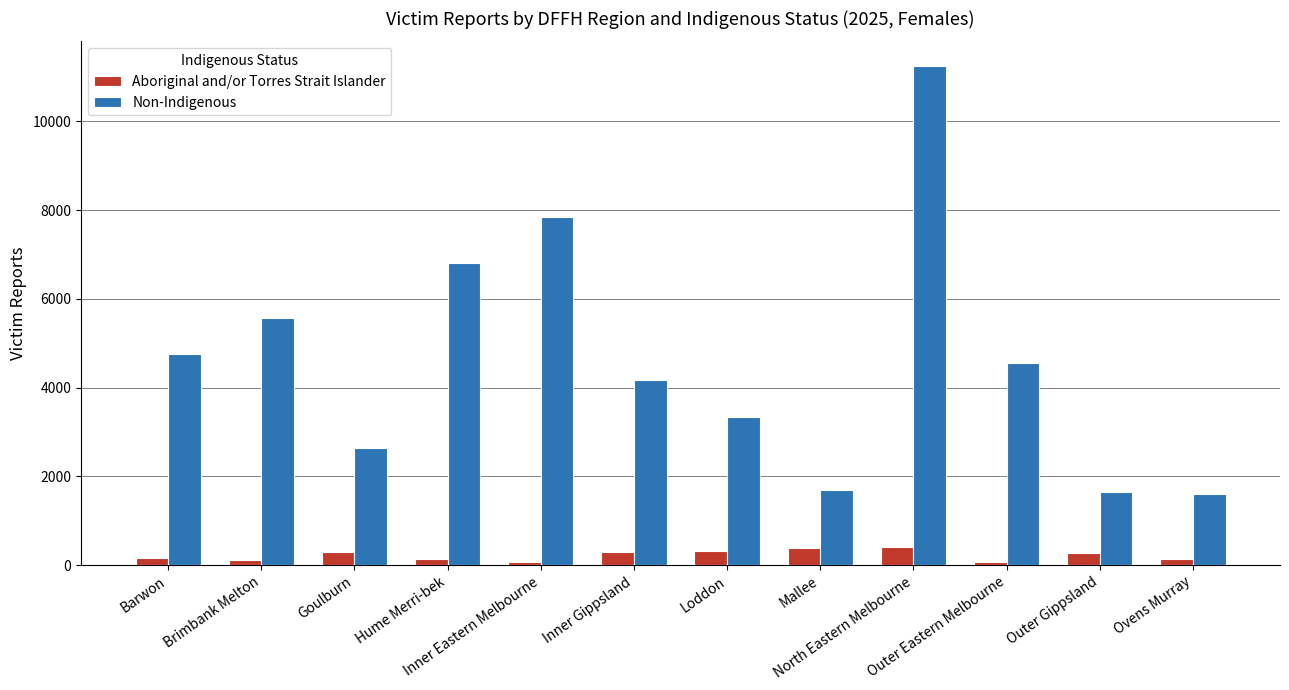

Is it true that Non-Indigenous equals 1643 at Outer Gippsland?

True